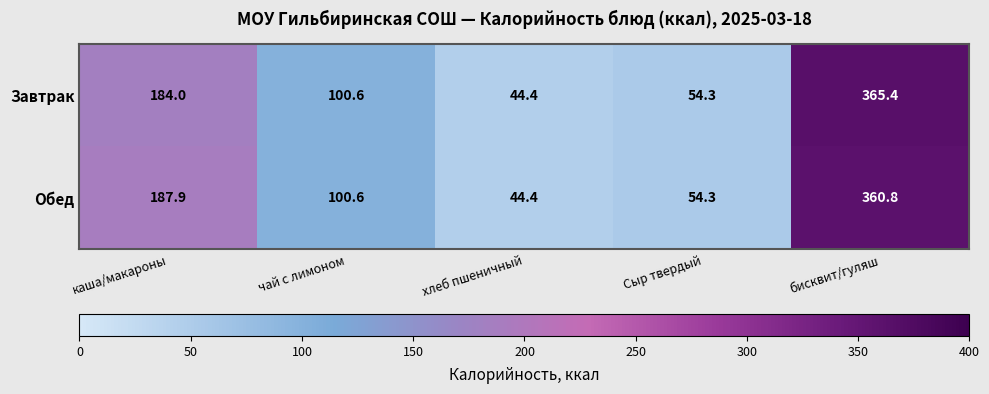

Reading left to right, extract all data points from this chart.

Завтрак: каша/макароны=184.0	чай с лимоном=100.6	хлеб пшеничный=44.4	Сыр твердый=54.3	бисквит/гуляш=365.4
Обед: каша/макароны=187.9	чай с лимоном=100.6	хлеб пшеничный=44.4	Сыр твердый=54.3	бисквит/гуляш=360.8